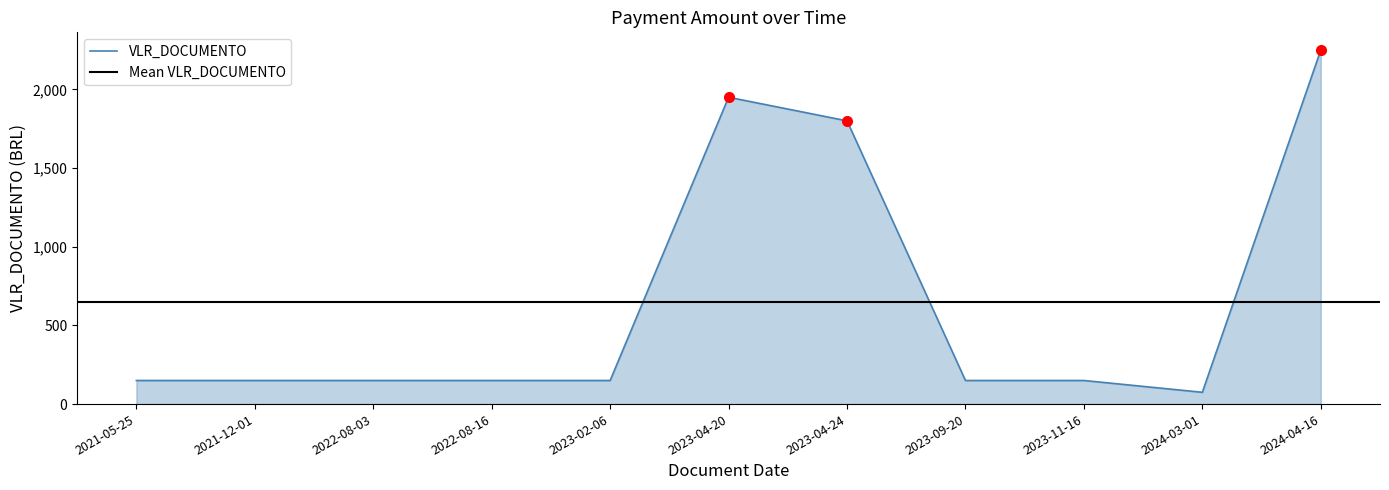

Where is VLR_DOCUMENTO nearest to the value 1162?

2023-04-24